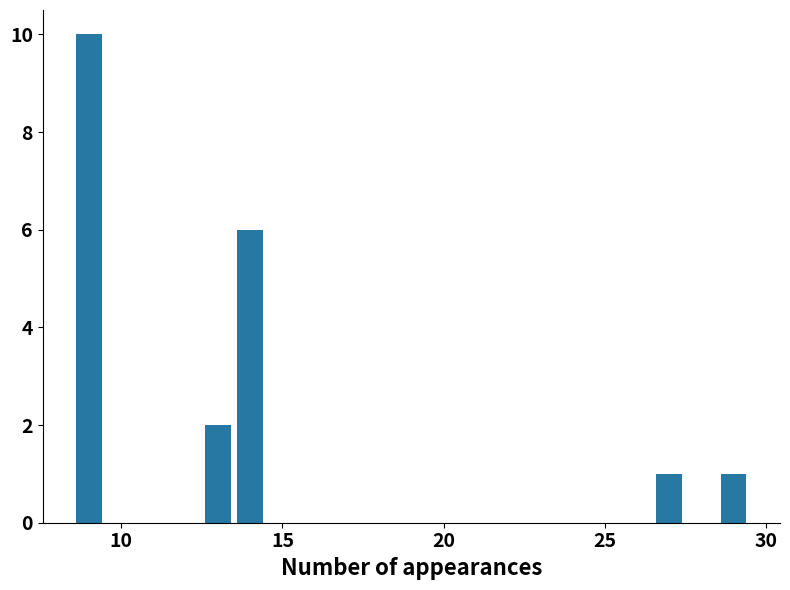

What is the minimum value shown in the chart?

1